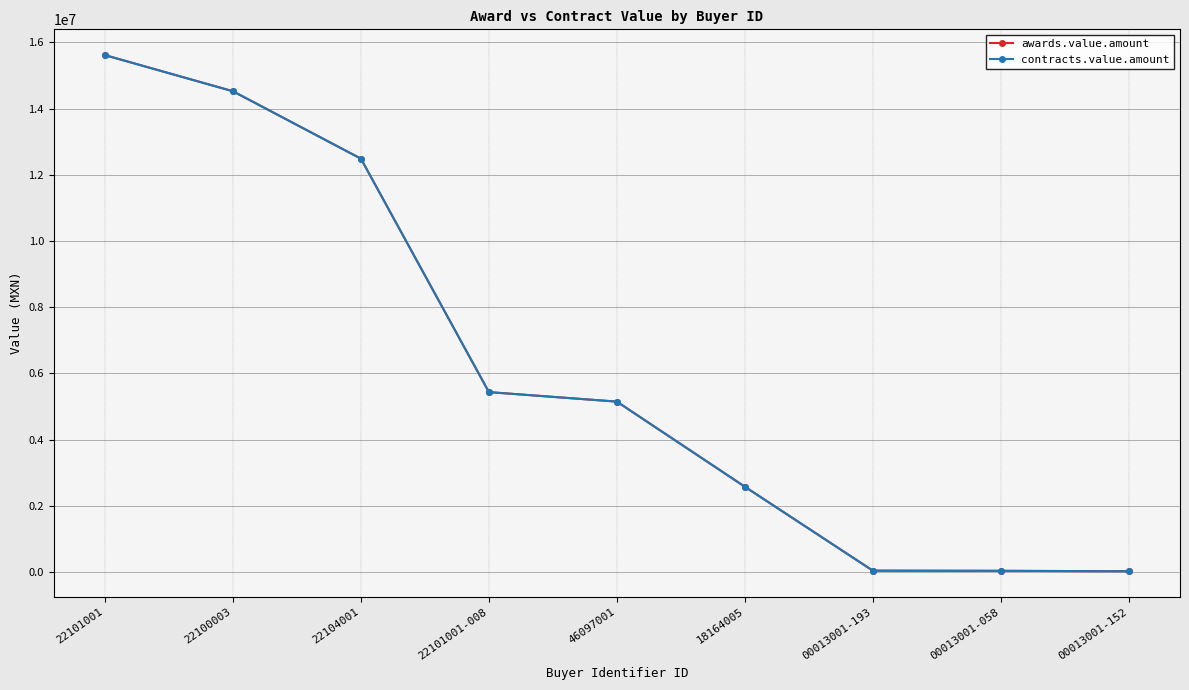

Reading left to right, transcribe all the data shown in this chart.

awards.value.amount: 22101001=15614086.9	22100003=14523231.4	22104001=12486956.5	22101001-008=5435400.0	46097001=5148344.0	18164005=2577941.0	00013001-193=42147.0	00013001-058=37429.7	00013001-152=24185.2
contracts.value.amount: 22101001=15614086.9	22100003=14523231.4	22104001=12486956.5	22101001-008=5435400.0	46097001=5148344.0	18164005=2577941.0	00013001-193=42147.0	00013001-058=37429.7	00013001-152=24185.2